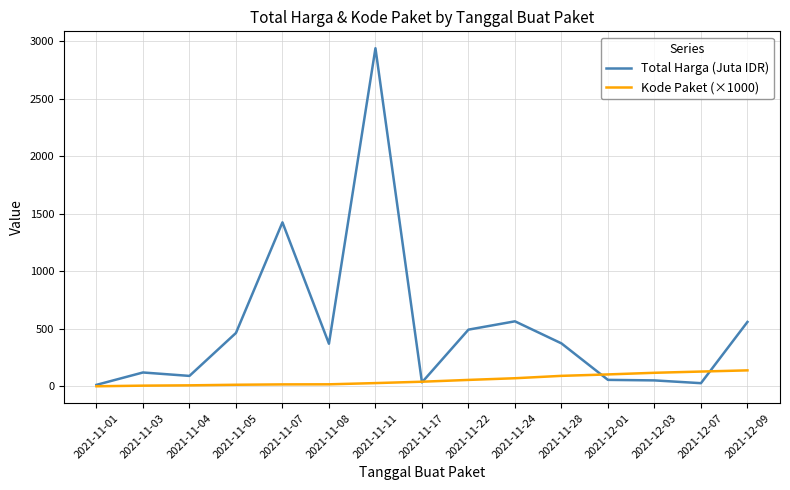

The value of Kode Paket (×1000) at 2021-12-03 is 117.8. True or false?

True